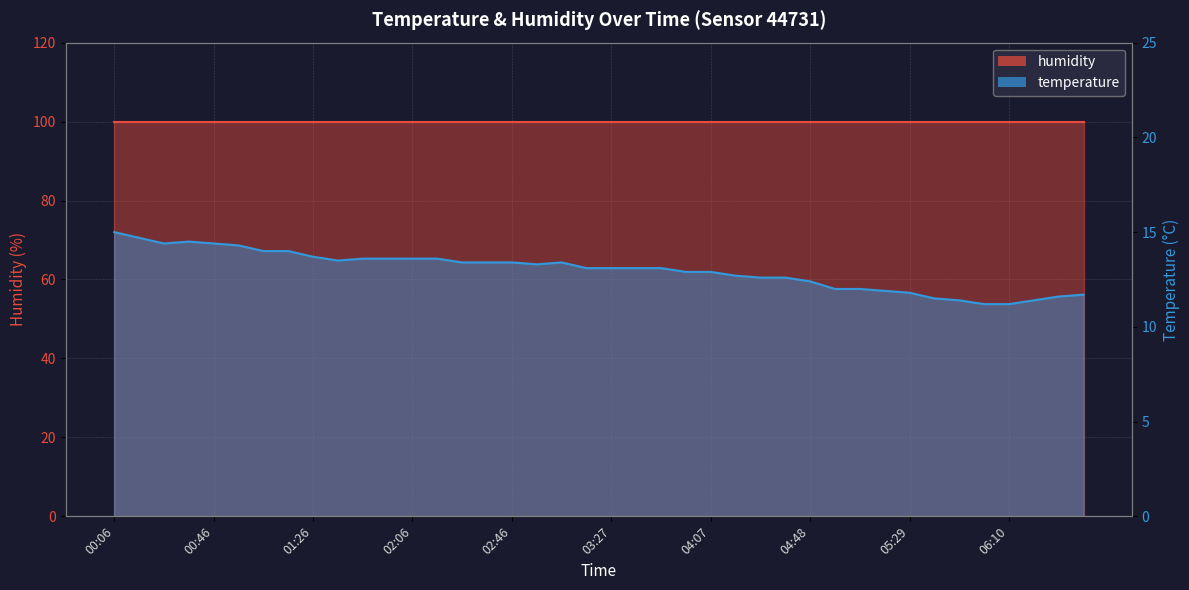

Does the chart display data point markers on the line(s)?

No